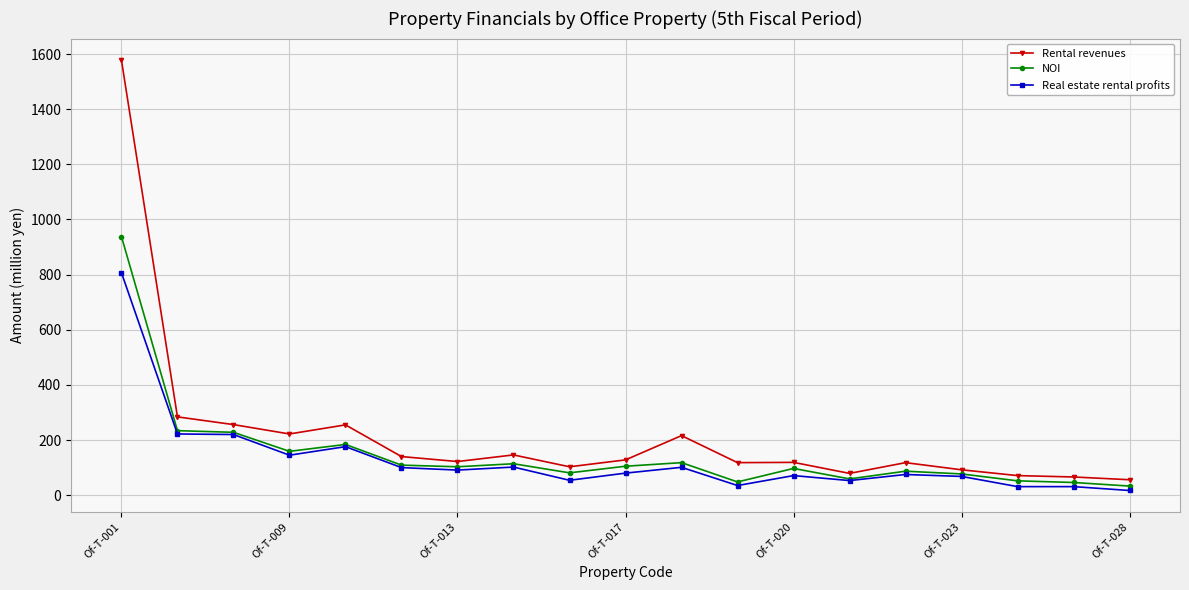

What is the value of the Real estate rental profits point at the 1st from the left?

807